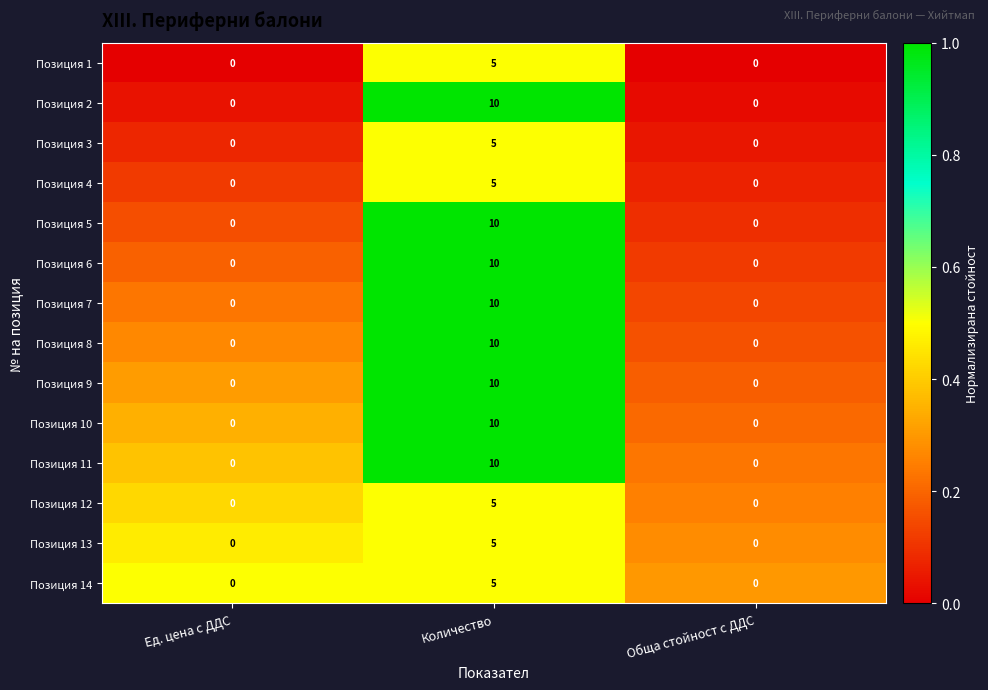

What is the spread (max minus min) of values at Количество?

5